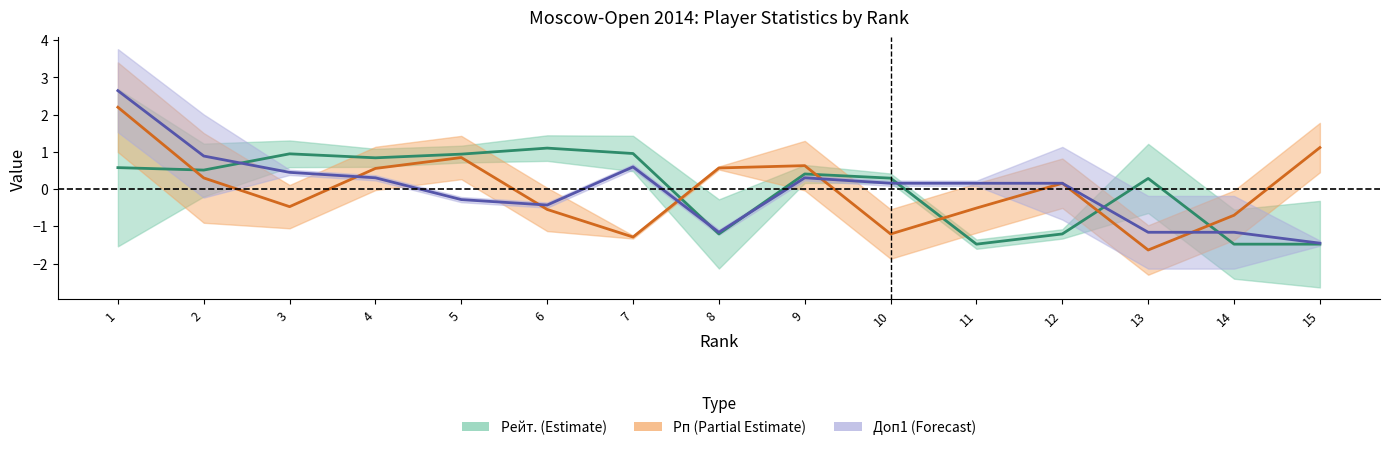

What is the approximate value of Рейт. at 11?

-1.5